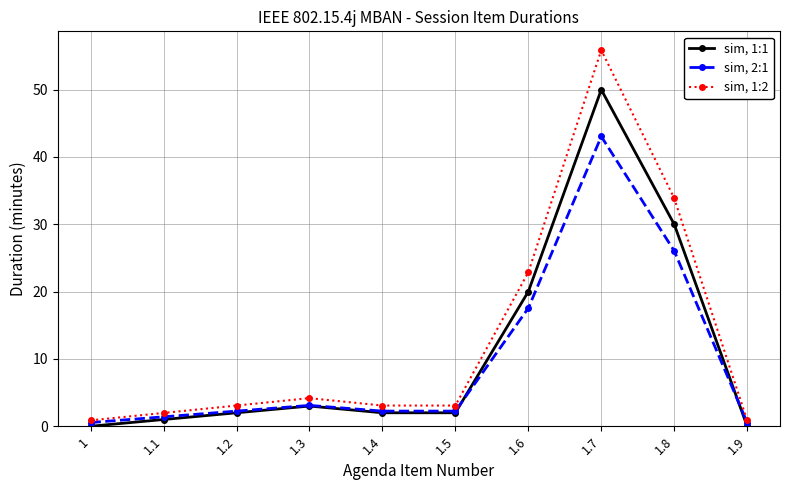

What is the difference between the sim, 1:2 values at 1.8 and 1?

33.0